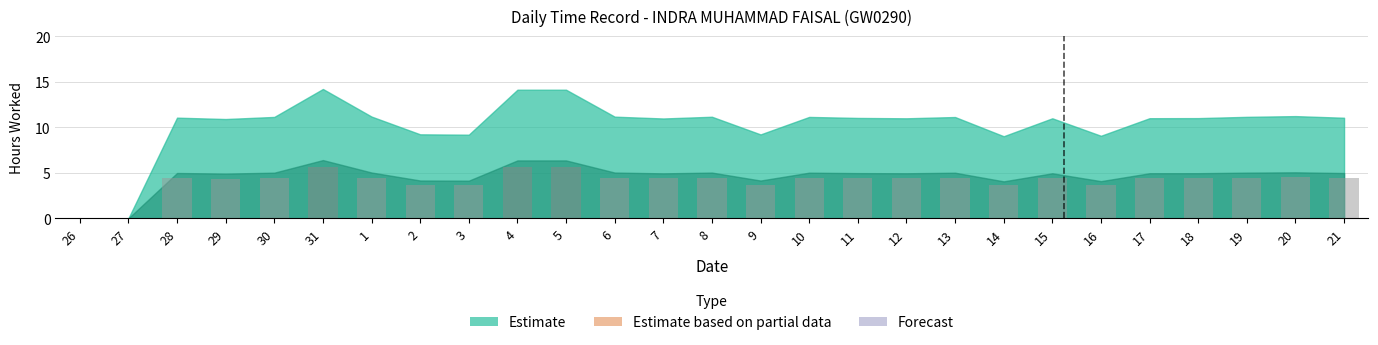

Where does the data first go above 4?

28